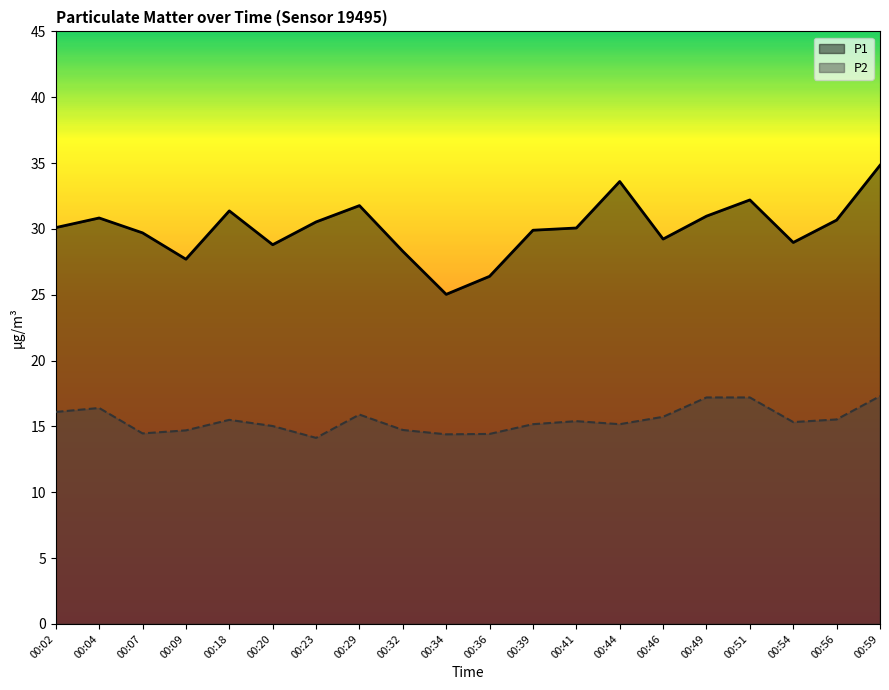

At 00:56, list the series in order from largest to smallest.

P1, P2